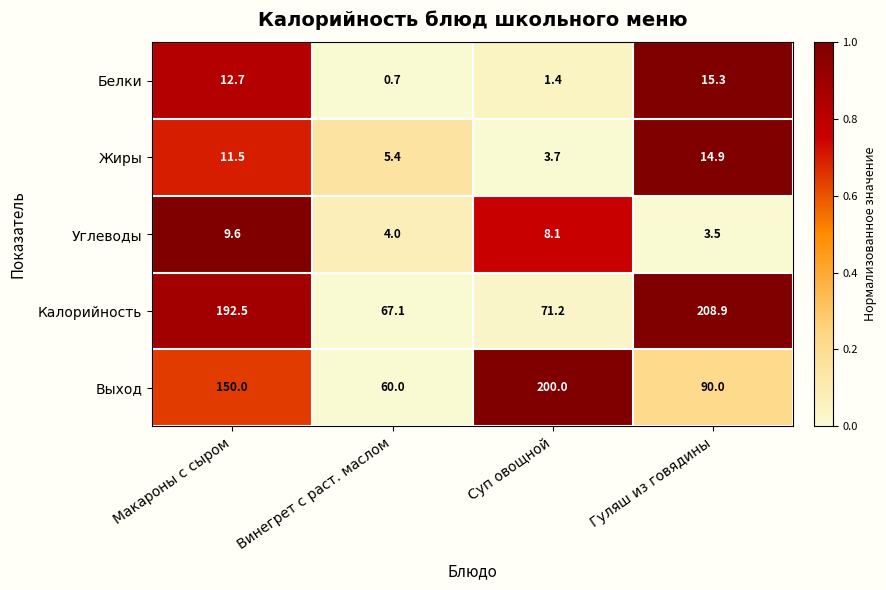

What is the greatest value displayed?

208.9